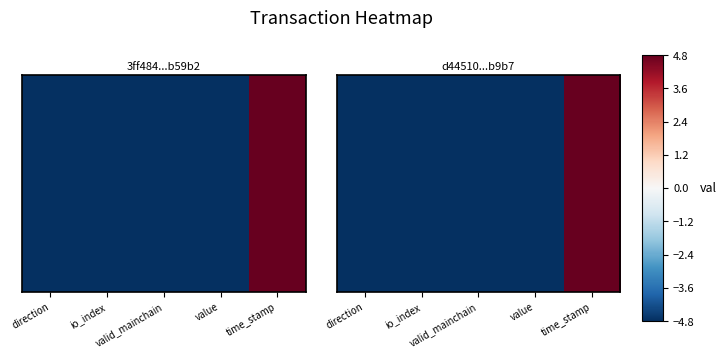

List the labels in order of value, largest first.

time_stamp, value, io_index, direction, valid_mainchain